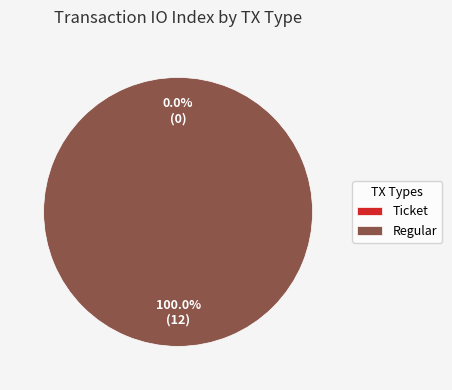

The Ticket (io_index=0) slice represents 14% of the pie. True or false?

False